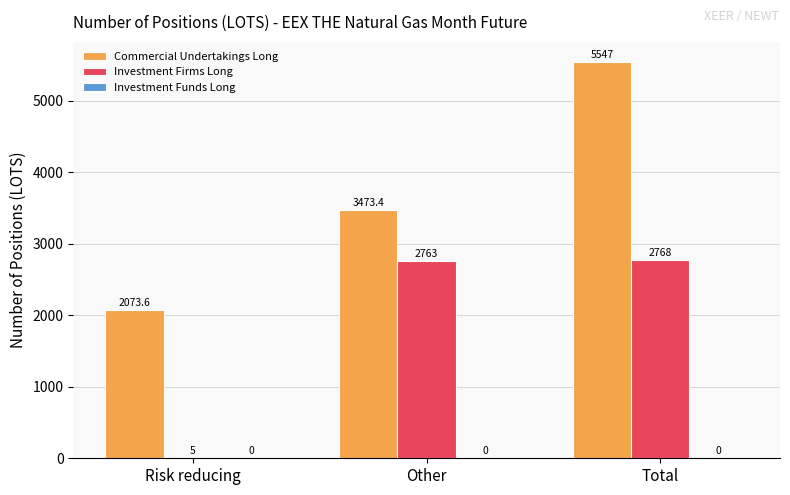

True or false: Investment Firms Long has a value of 5.0 at Risk reducing.

True